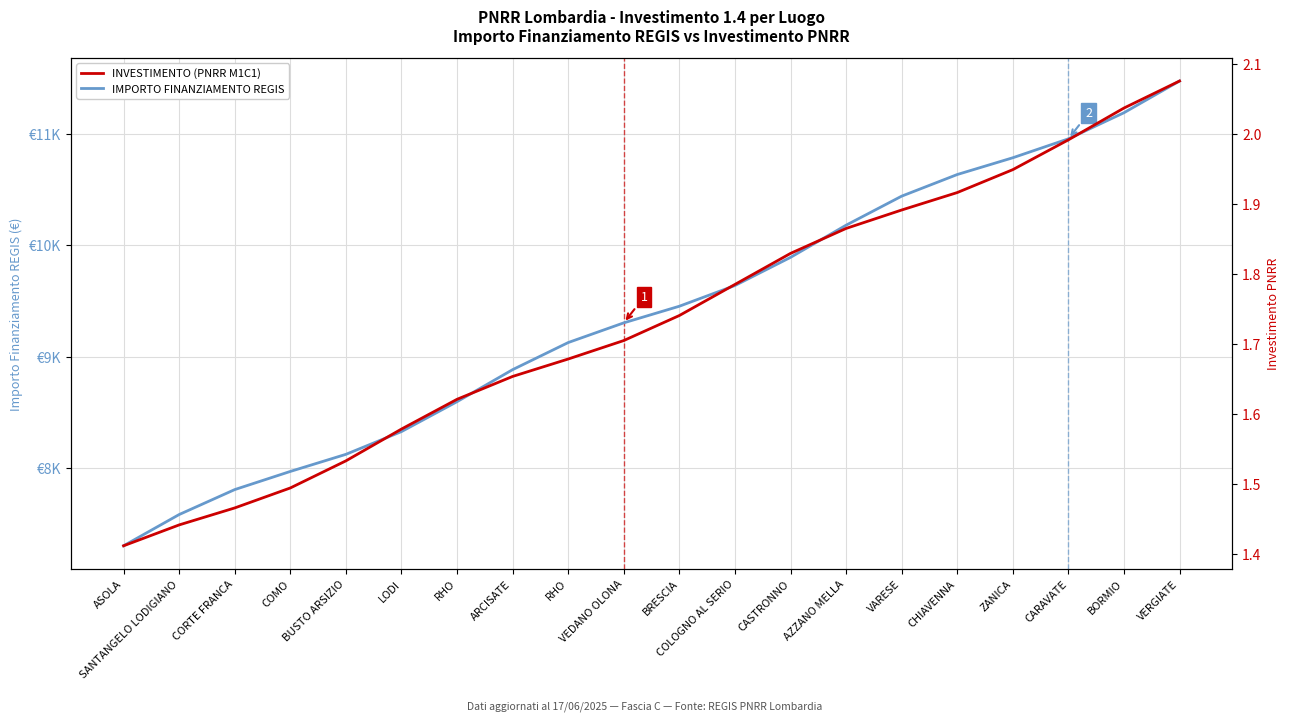

At which label does INVESTIMENTO reach its peak?

VERGIATE